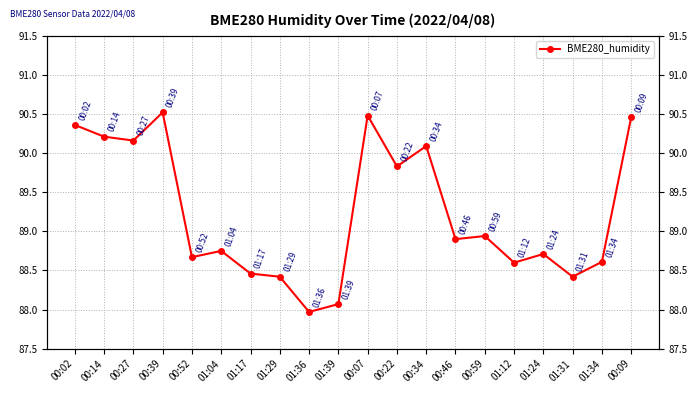

Rank the categories by value from highest to lowest.

00:39, 00:07, 00:09, 00:02, 00:14, 00:27, 00:34, 00:22, 00:59, 00:46, 01:04, 01:24, 00:52, 01:34, 01:12, 01:17, 01:29, 01:31, 01:39, 01:36